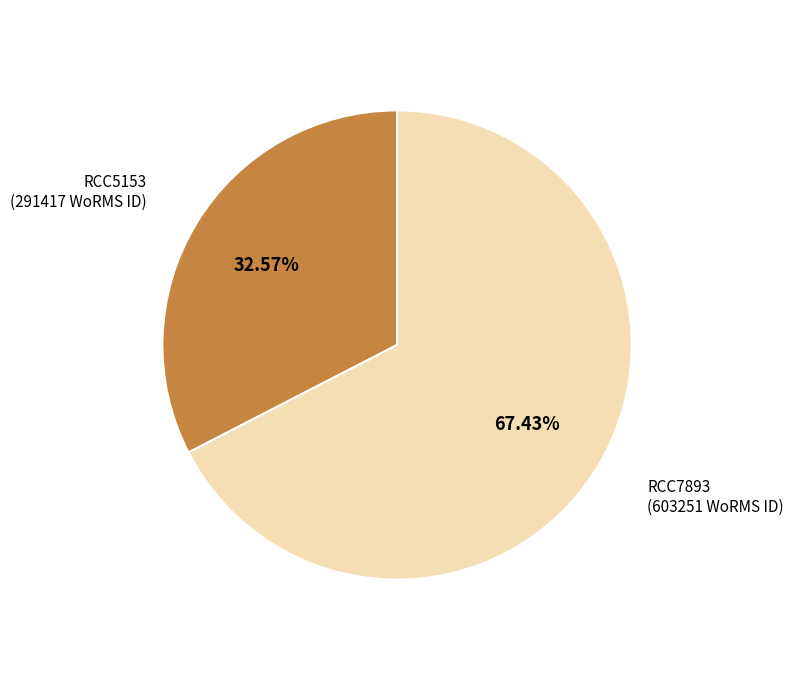

Does any single category account for the majority?

Yes